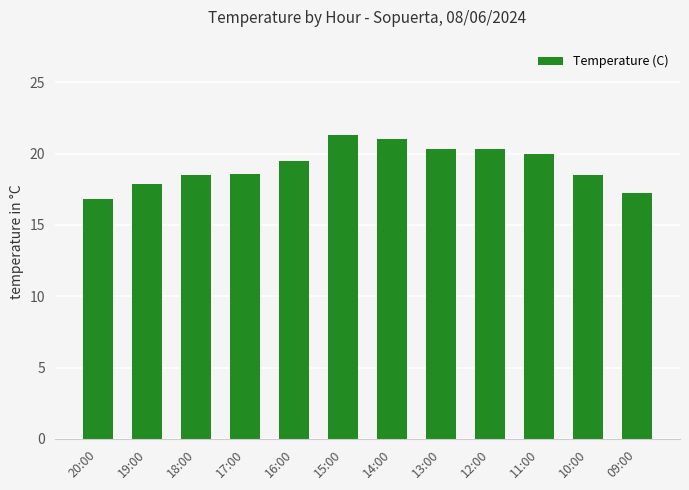

What is the approximate value at 11:00?

20.0